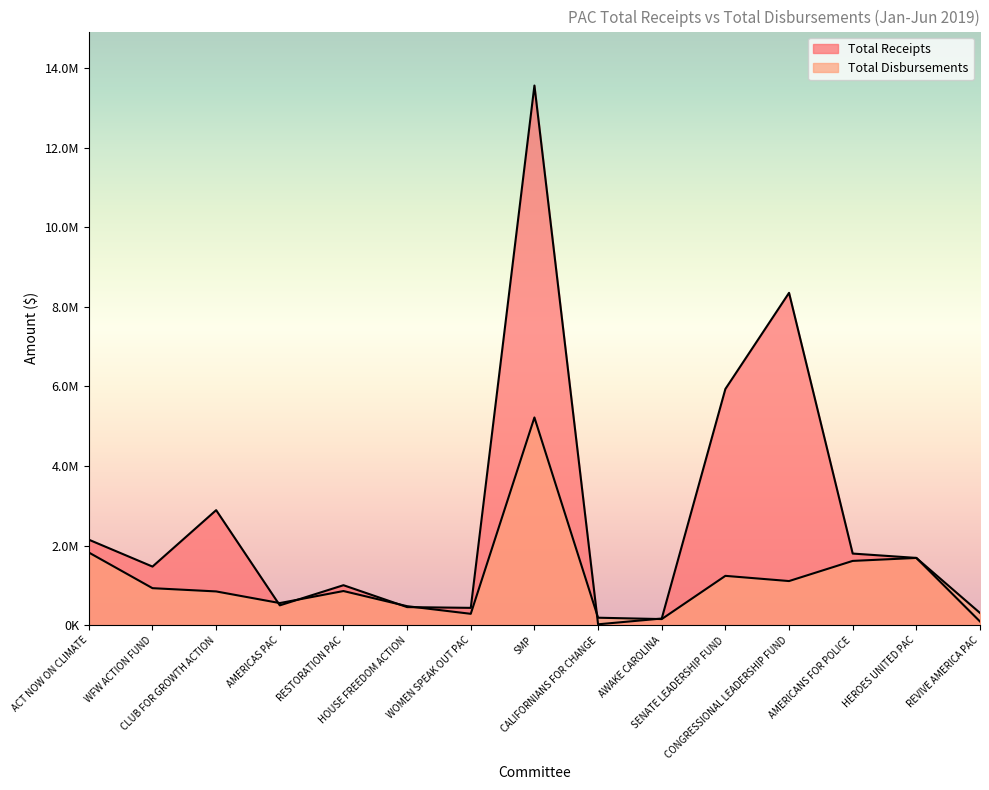

Is the value of Total Disbursements at RESTORATION PAC greater than the value of Total Receipts at AWAKE CAROLINA?

Yes